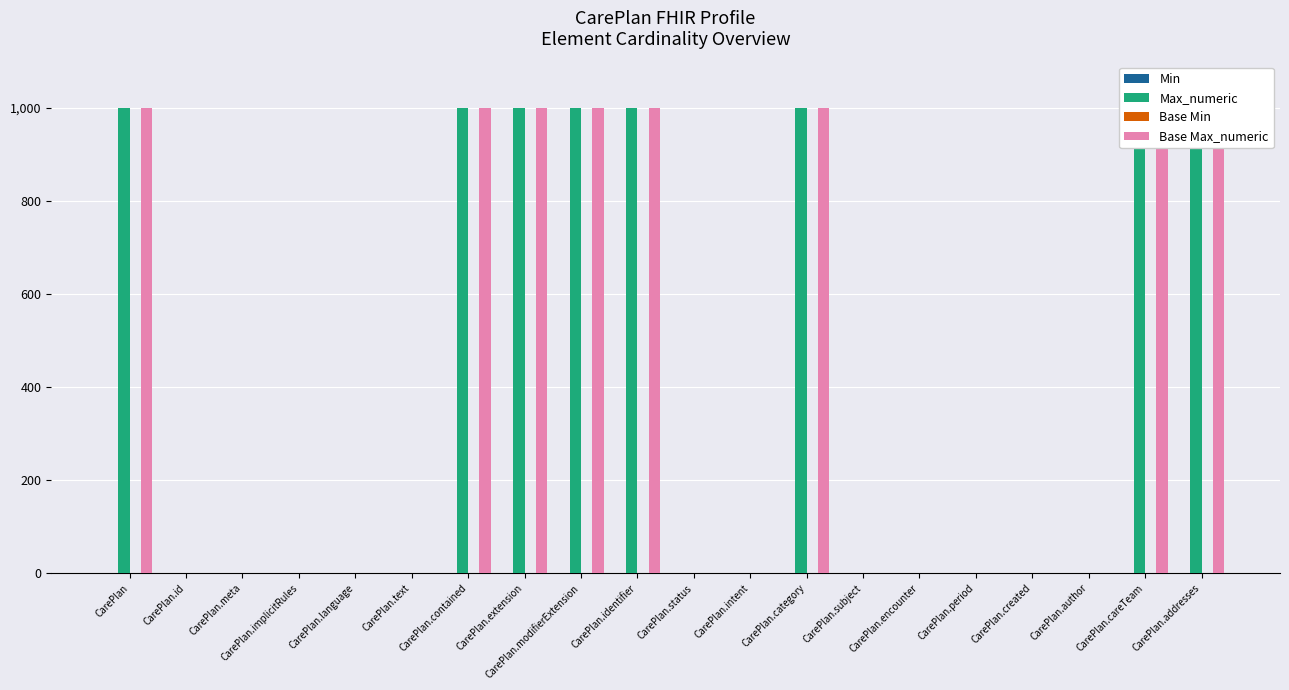

Which series has the largest range (max minus min)?

Max_numeric